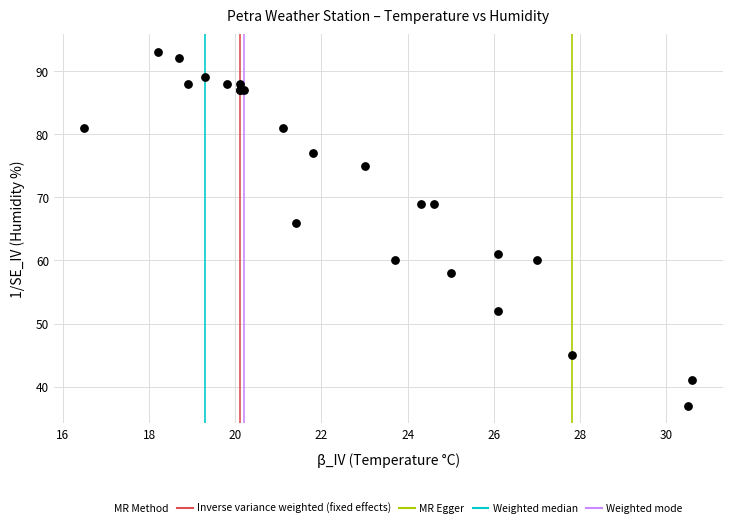

What Y value in the scatter plot is closest to 65?

66